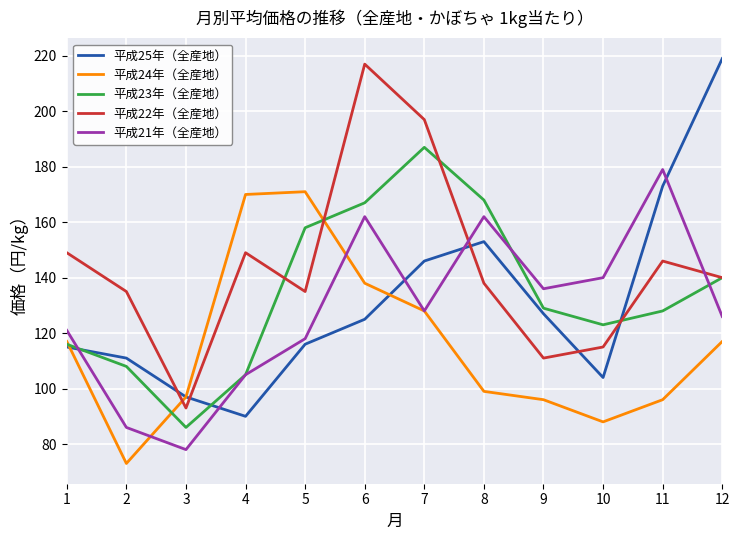

What is the sum of all 平成23年（全産地） values?

1615